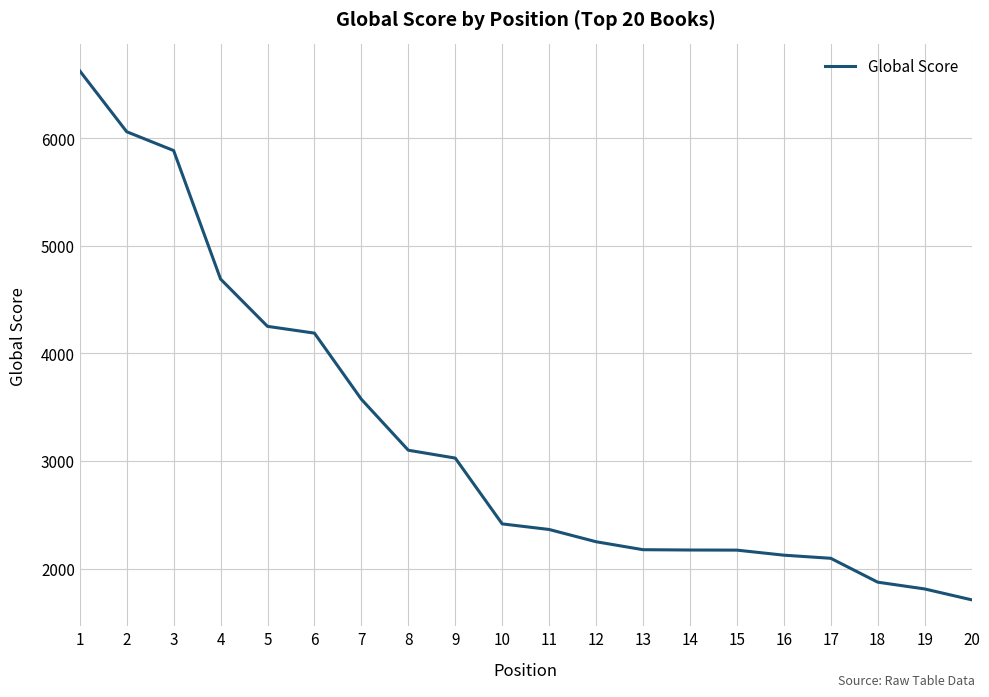

How many lines are shown in the chart?

1